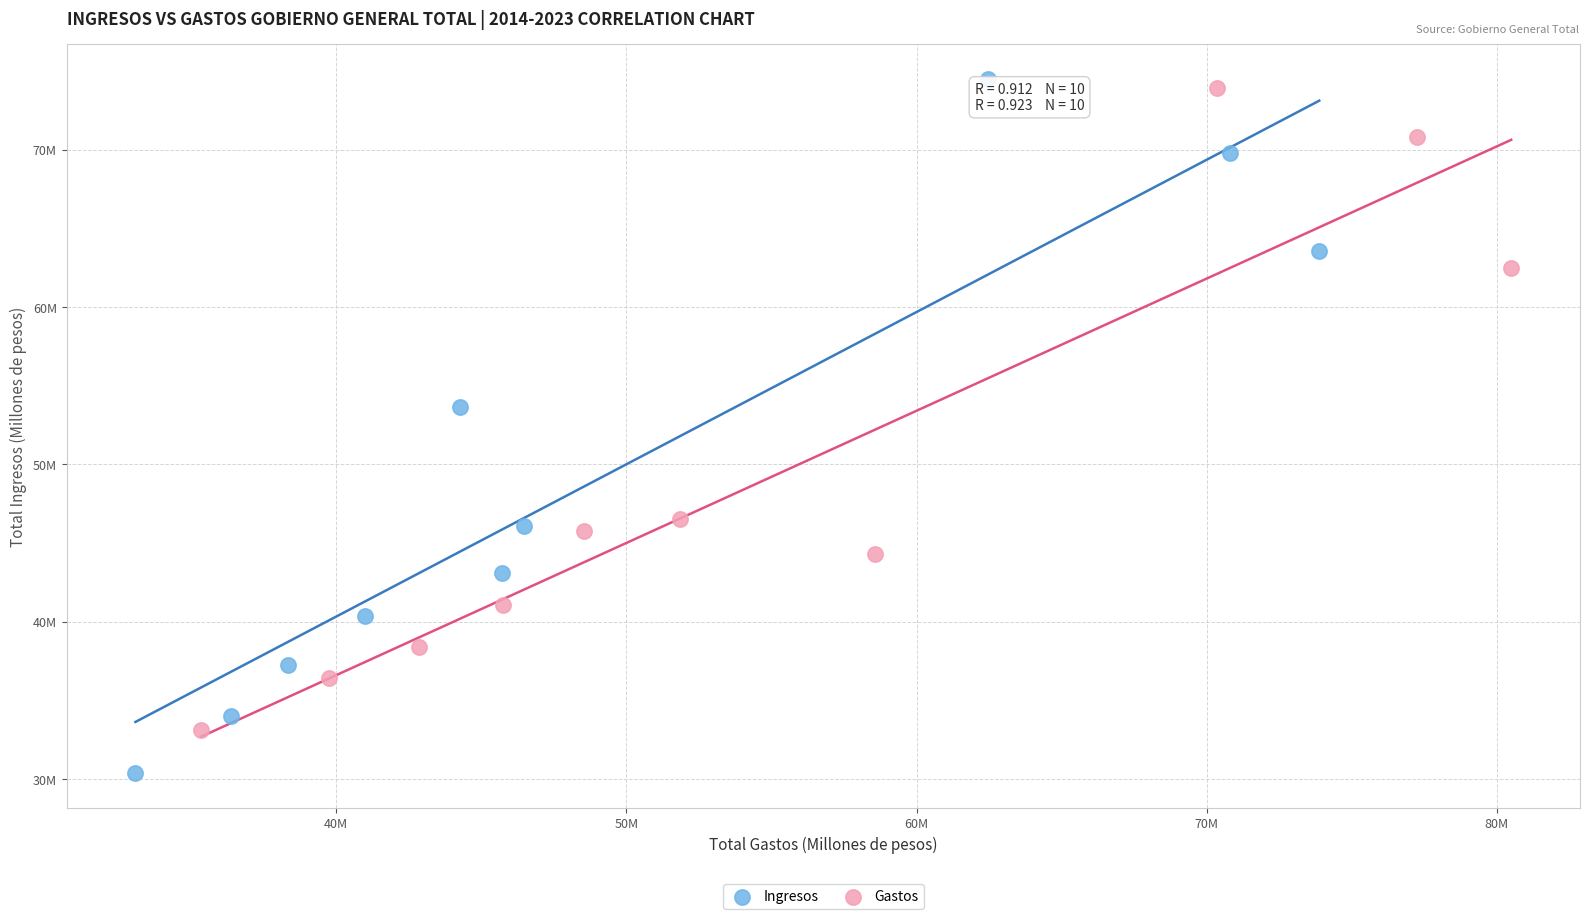

Which series has the widest spread of Y values?

Ingresos